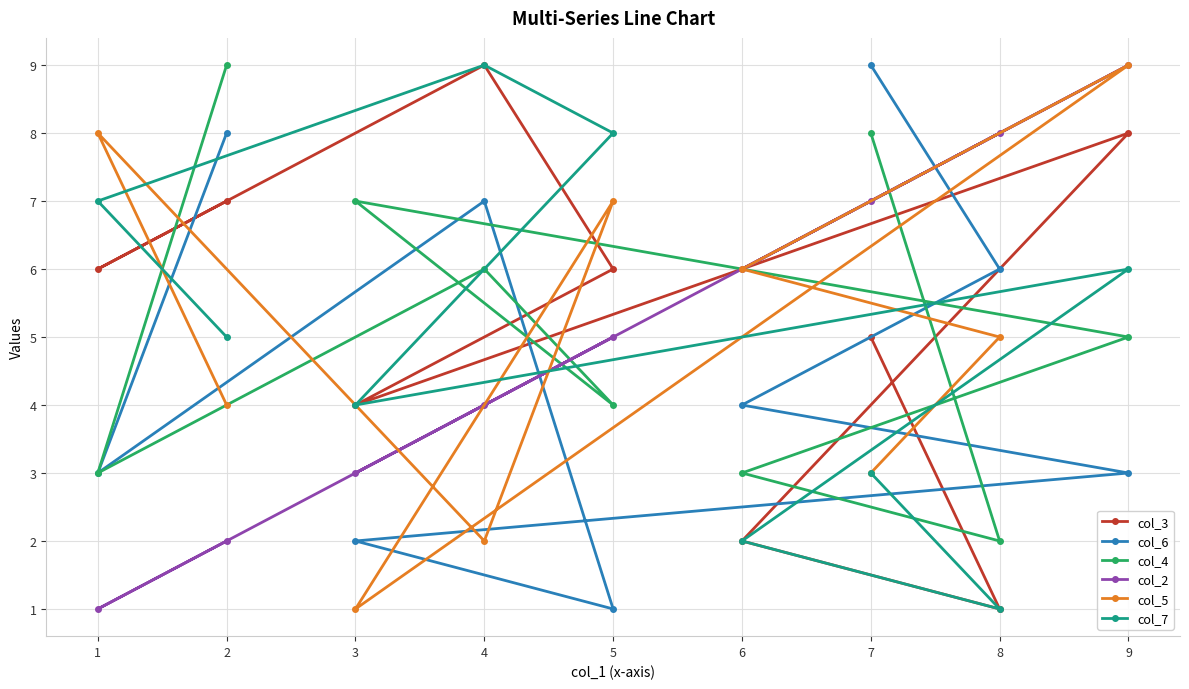

Does the chart display data point markers on the line(s)?

Yes